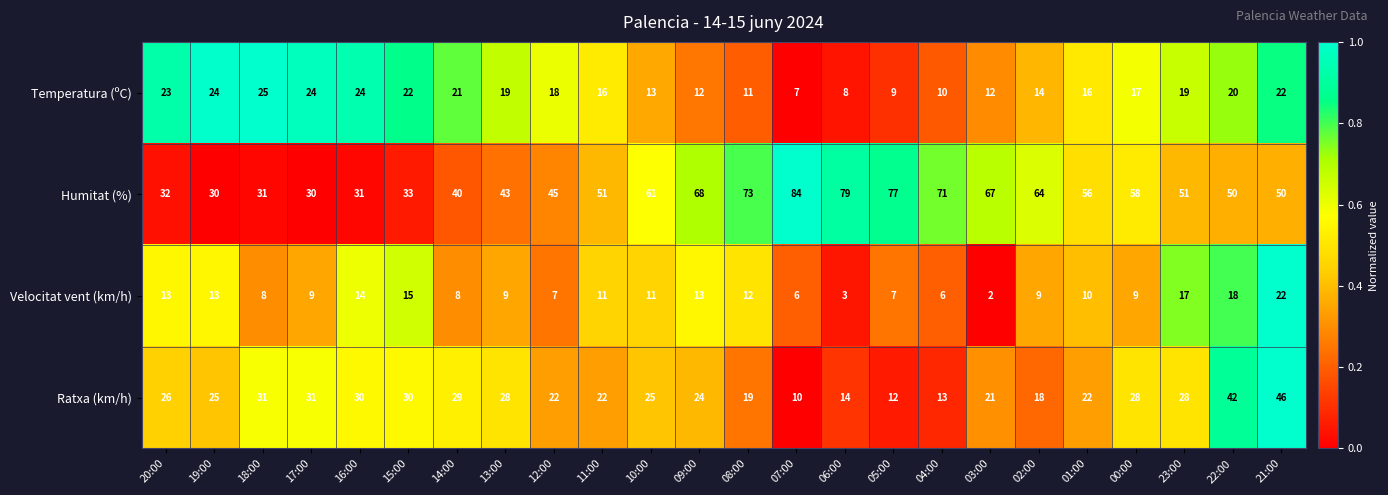

Which label corresponds to the smallest value in the chart?

03:00